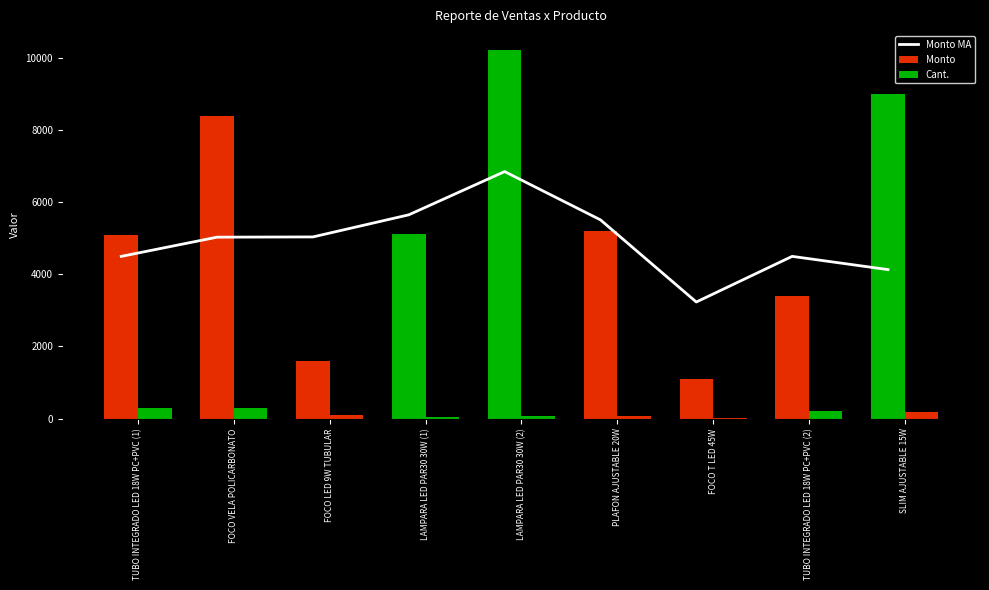

What is the sum of the Monto MA values at FOCO T LED 45W and TUBO INTEGRADO LED 18W PC+PVC (2)?

7734.4